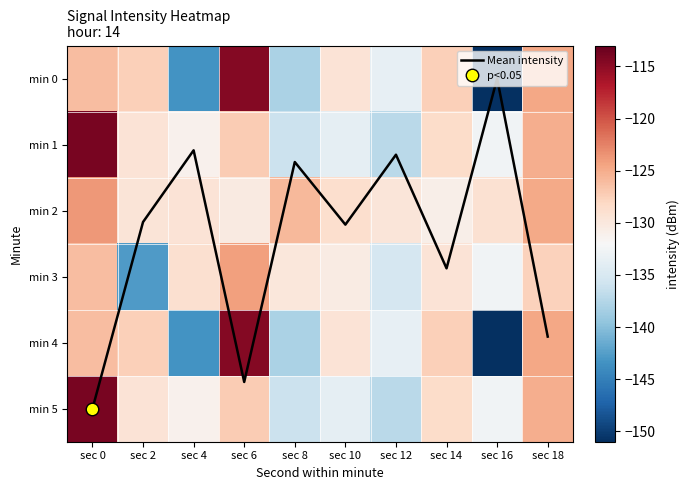

How many values in the min 0 series exceed -127?

3